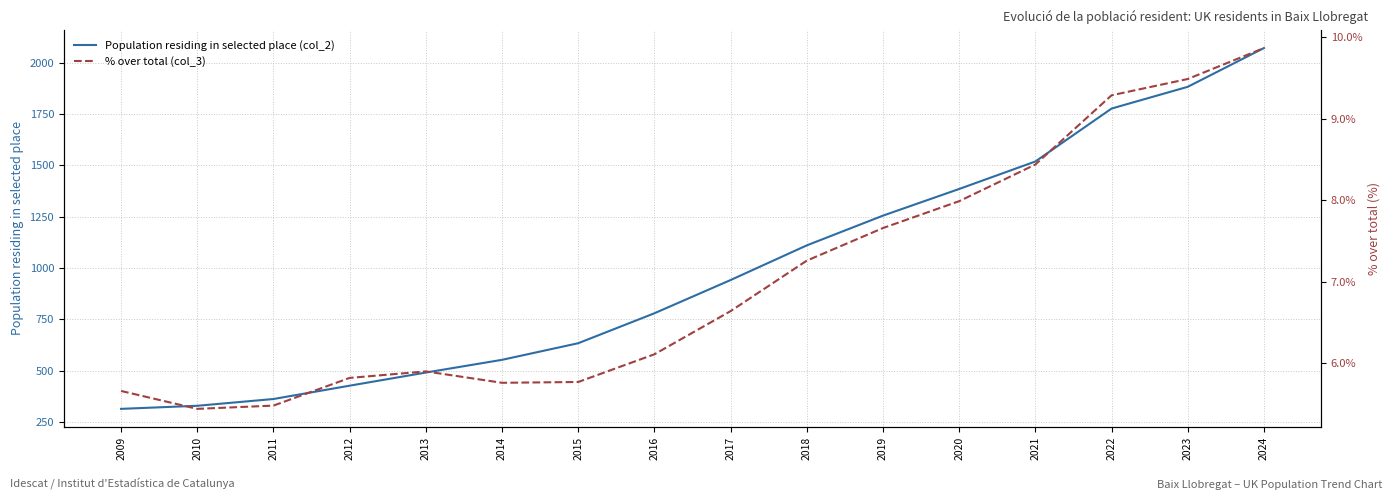

What is the difference between the second highest and minimum values in the Population residing in selected place (col_2) series?

1570